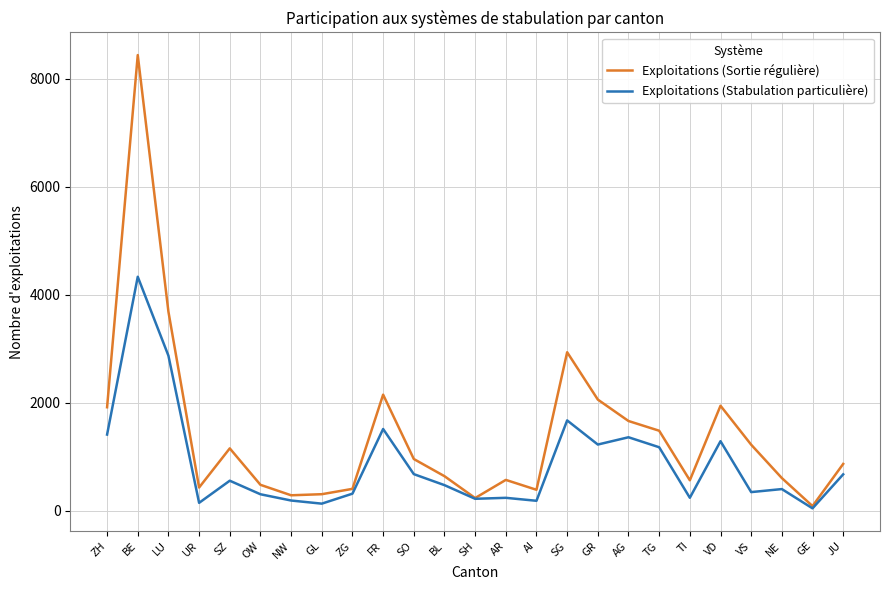

True or false: Exploitations (Stabulation particulière) has more than 2 interior local peaks.

True